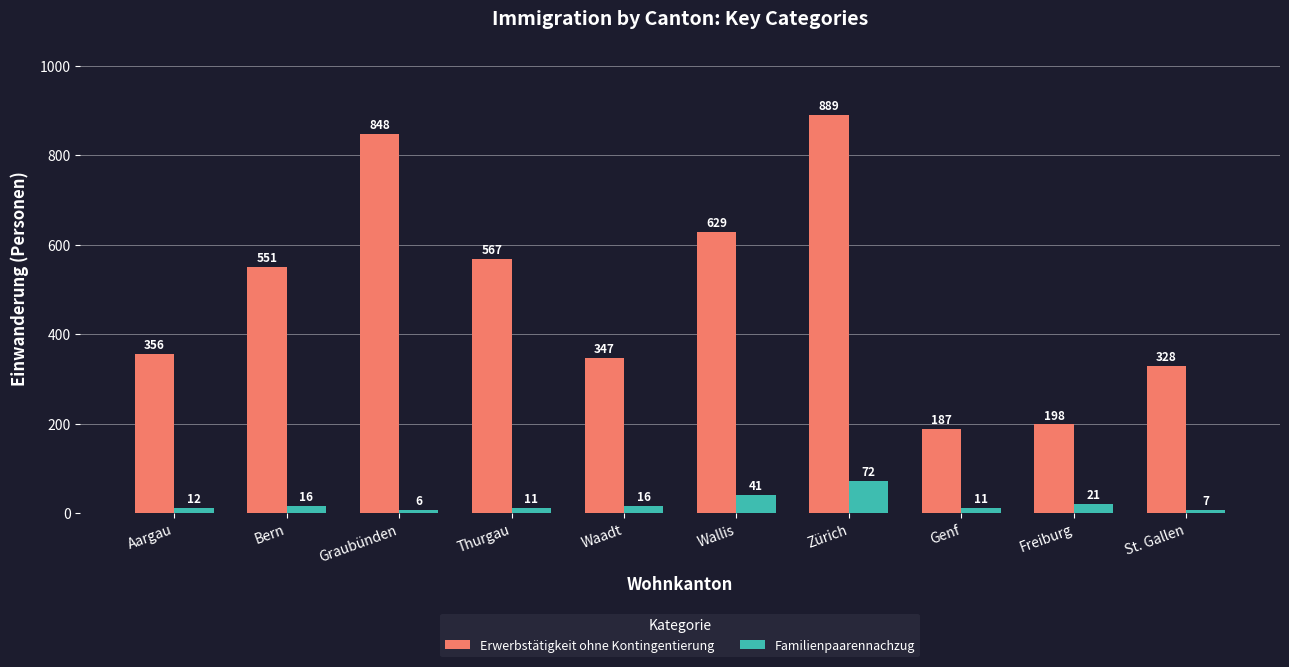

Is it true that Familienpaarennachzug equals 16 at Waadt?

True